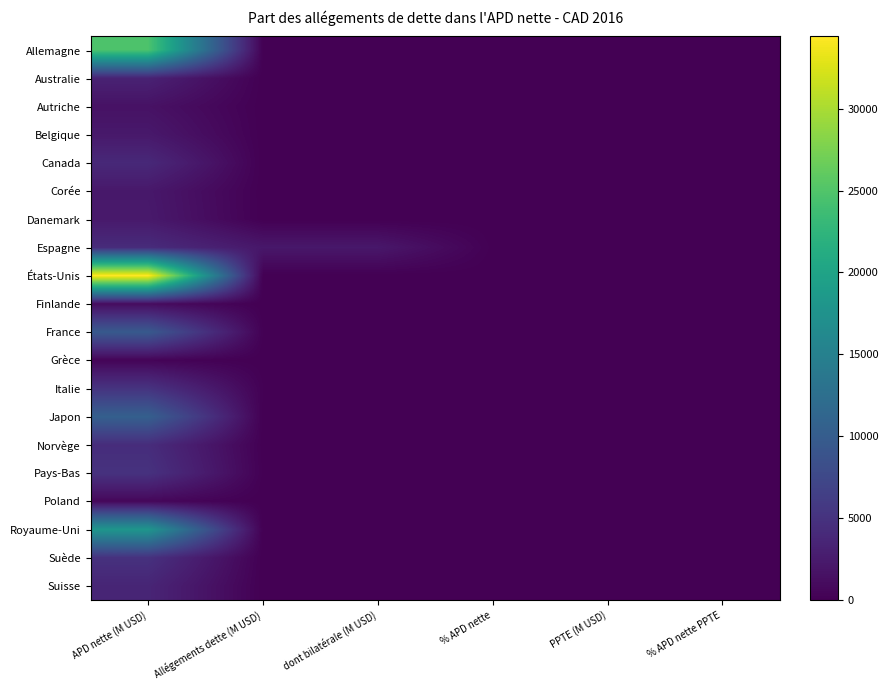

Which series has the widest spread of values?

États-Unis